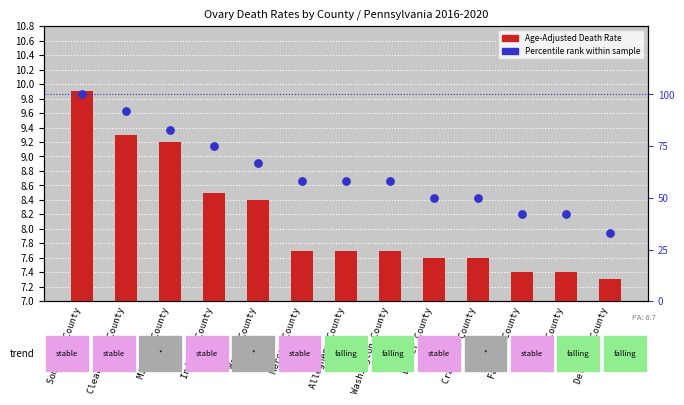

At which category is the sum across all series the highest?

Somerset County